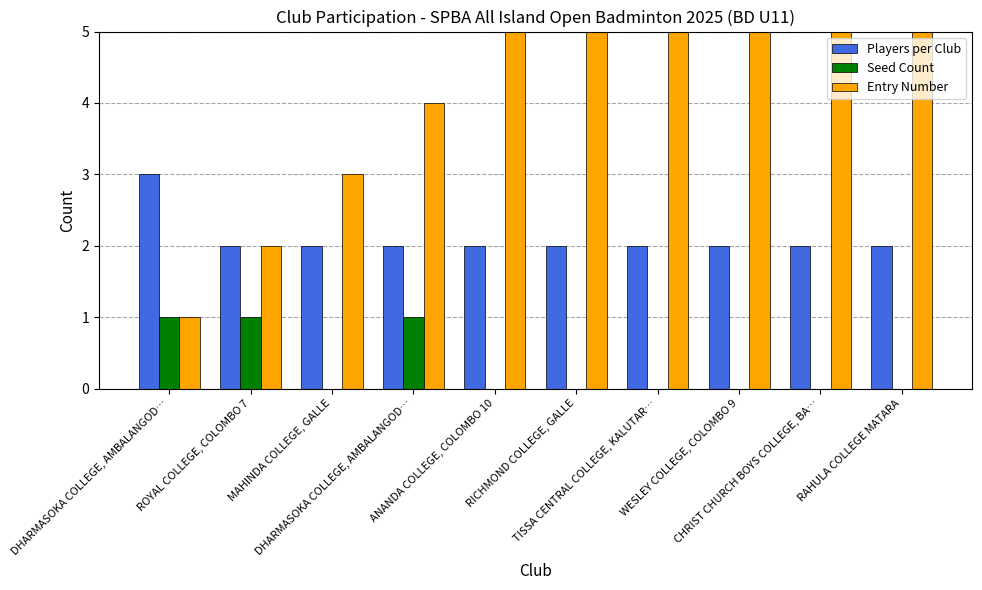

How many bars are there in total?

30